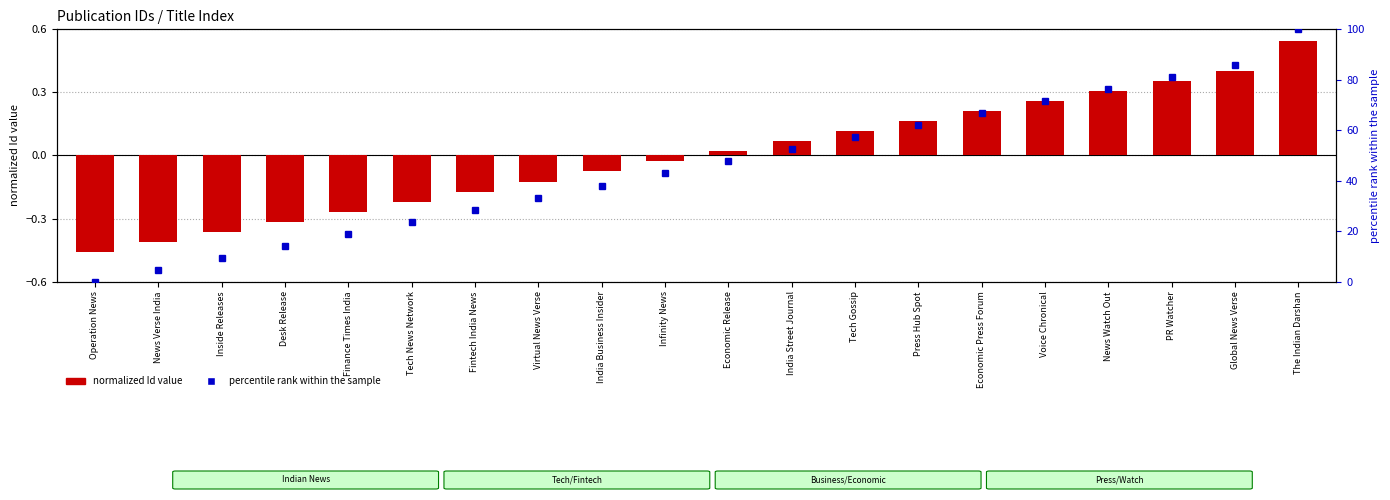

How many data points does each series have?

20